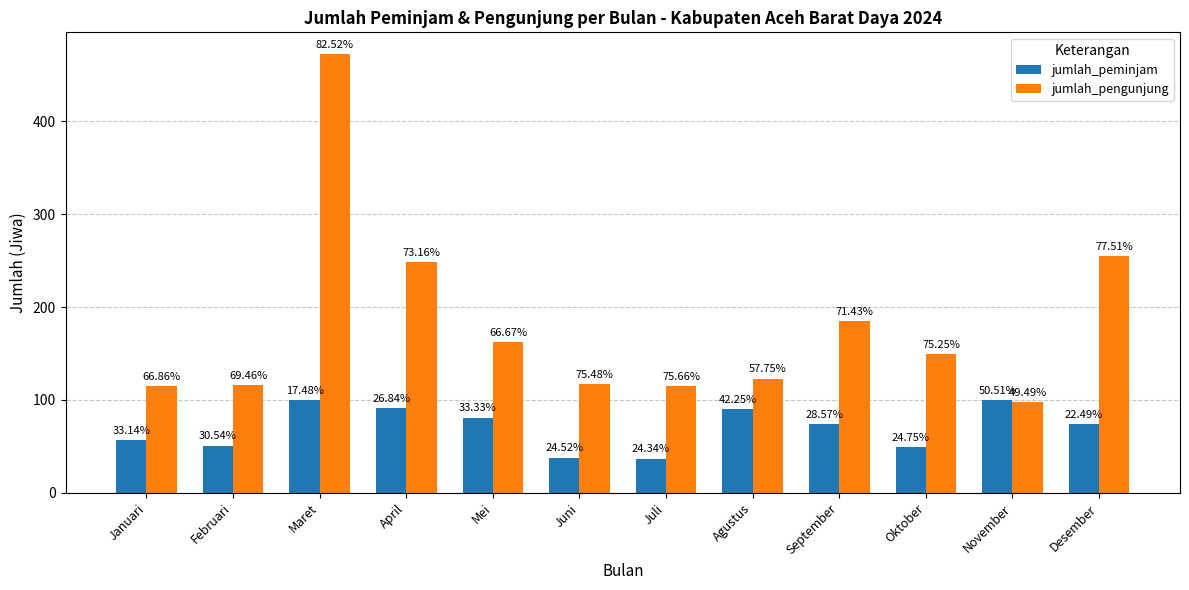

How many bars are there in each group?

2